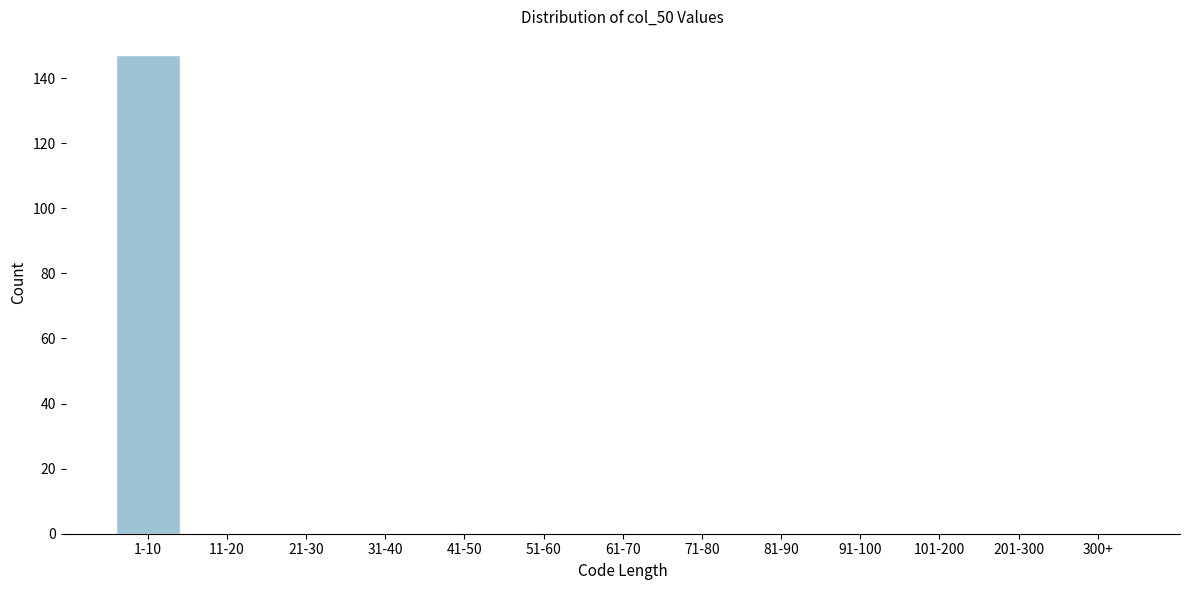

Reading left to right, what are all the values shown in this chart?

1-10=147	11-20=0	21-30=0	31-40=0	41-50=0	51-60=0	61-70=0	71-80=0	81-90=0	91-100=0	101-200=0	201-300=0	300+=0